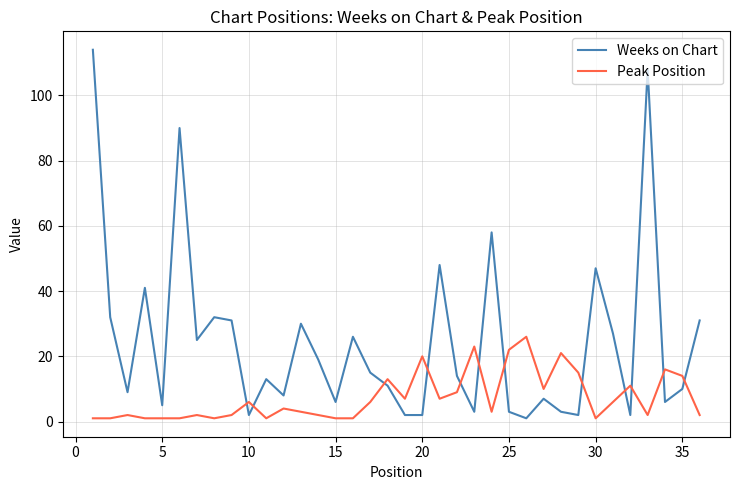

Which series has the largest range (max minus min)?

Weeks on Chart